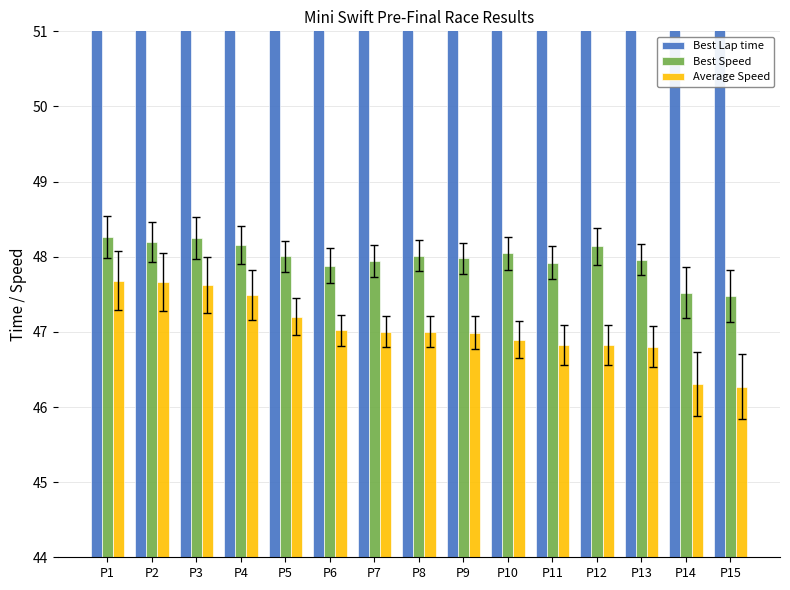

Which series has the largest range (max minus min)?

Average Speed